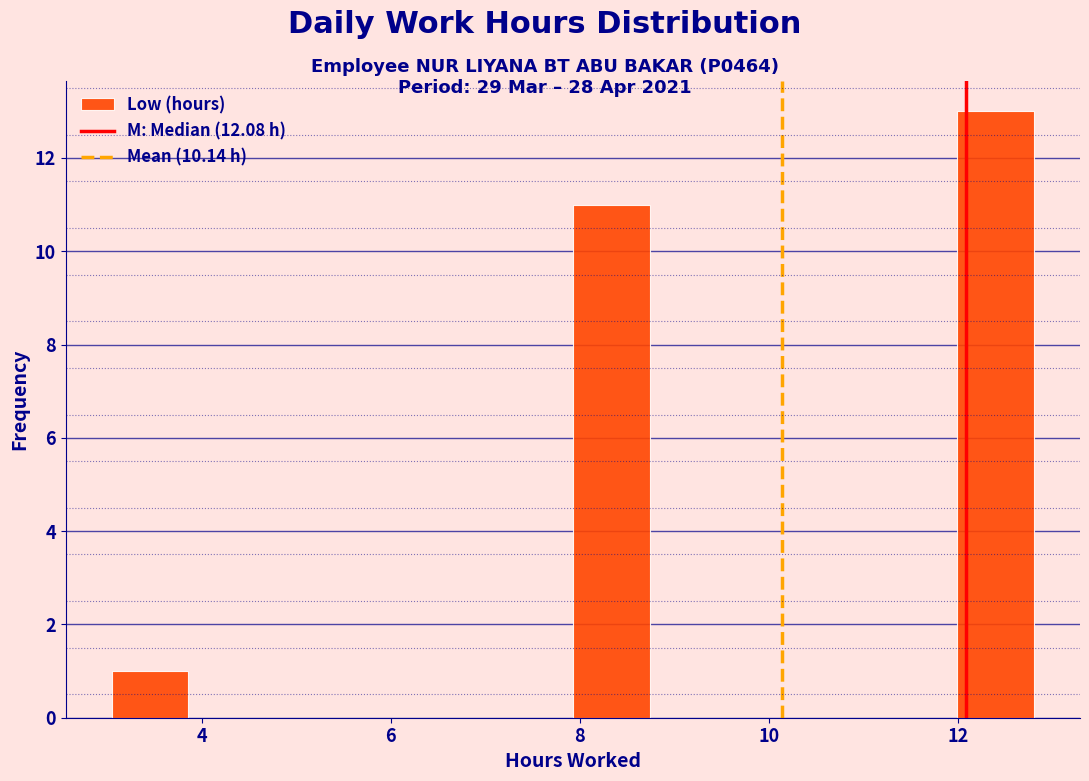

What is the height of the bar covering 8.0 to 8.8 on the x-axis? Neither the bar edges nor the heights are printed on the chart, so give them approximately, as read against the axes.

11